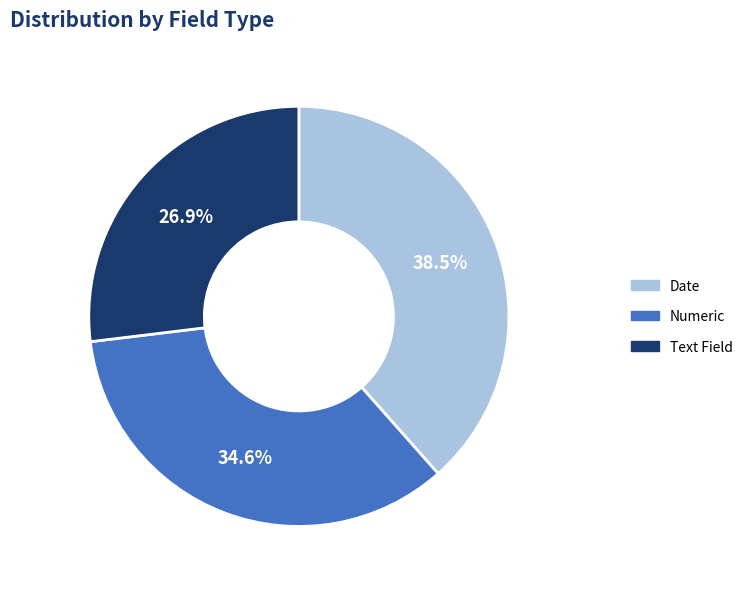

What is the ratio of the value at Text Field to the value at Numeric?

0.8